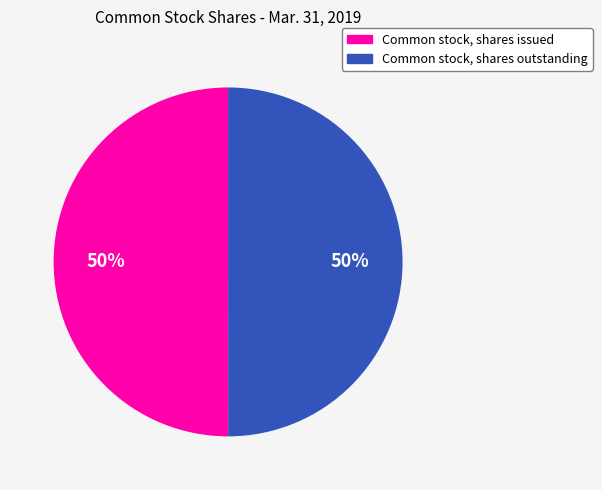

True or false: Common stock, shares outstanding accounts for 50% of the total.

True